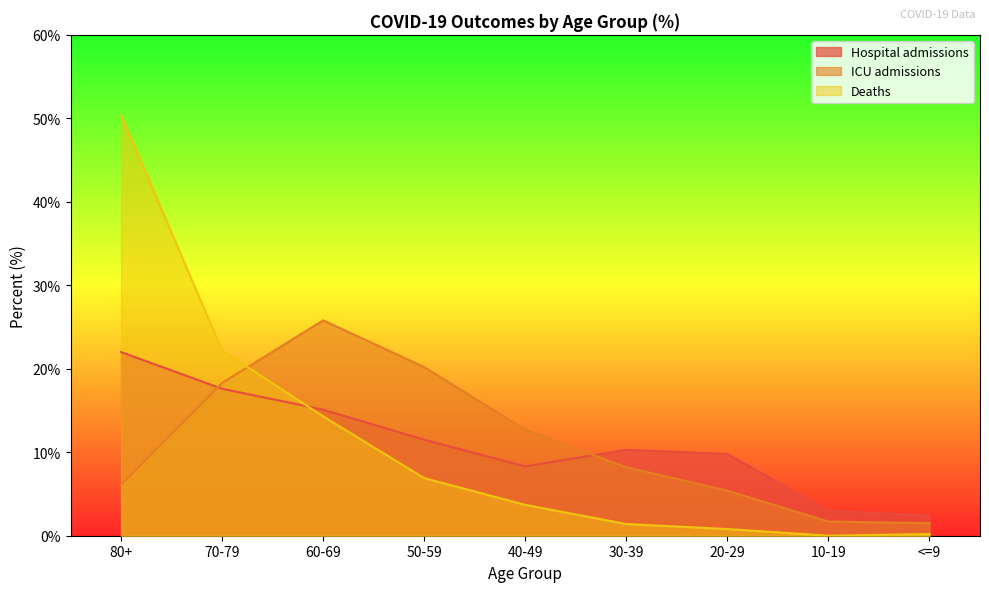

What position from the right is 80+?

9